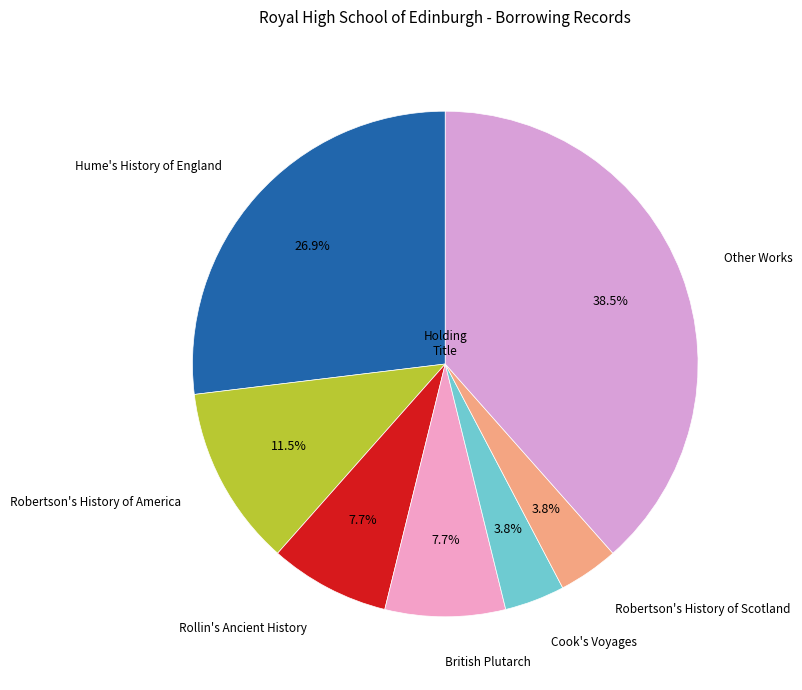

True or false: British Plutarch accounts for 8% of the total.

True